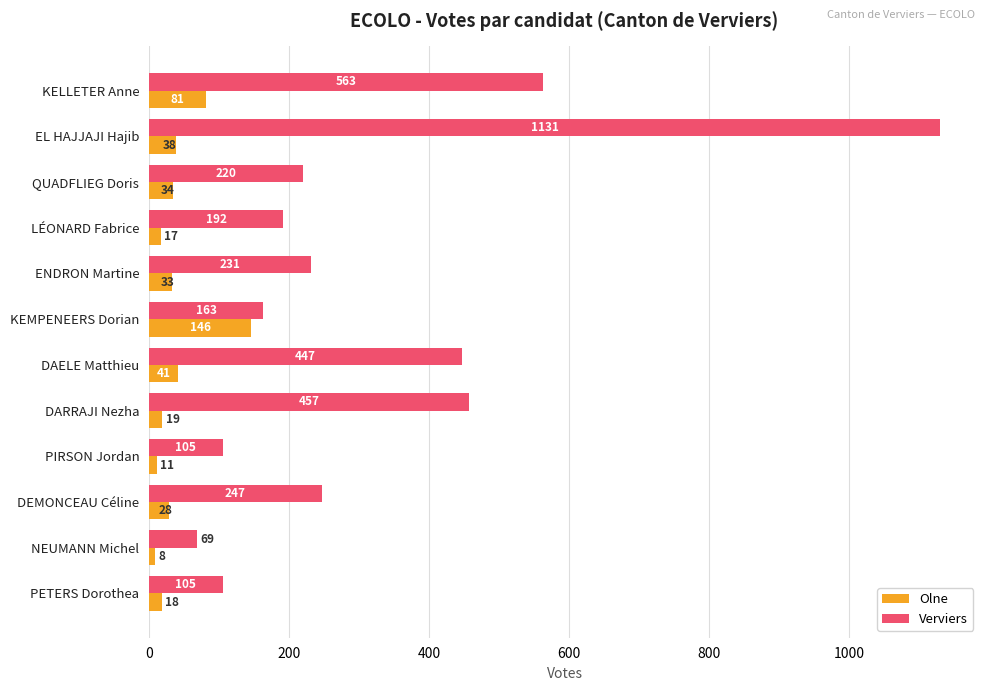

What is the difference between the maximum and minimum values in the Olne series?

138